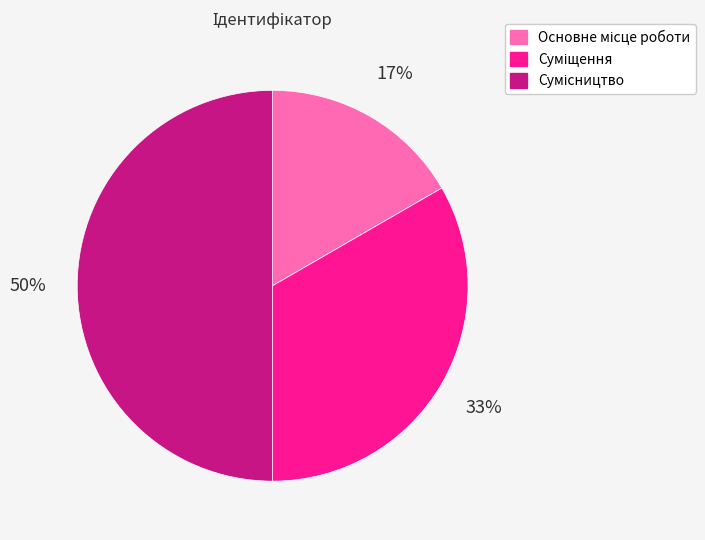

To the nearest percent, what is the difference between the largest and smallest slice percentages?

33%